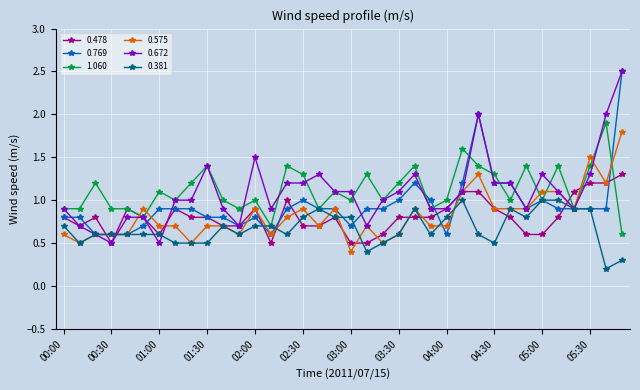

What are all the series names shown in the legend?

0.478, 0.769, 1.060, 0.575, 0.672, 0.381